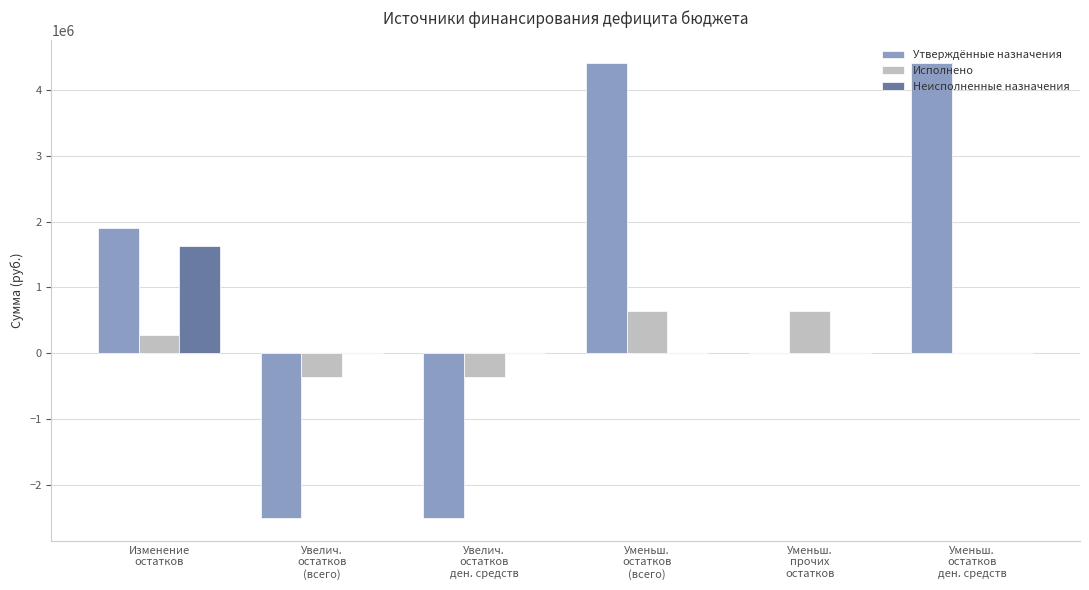

What is the maximum value shown in the chart?

4408763.2